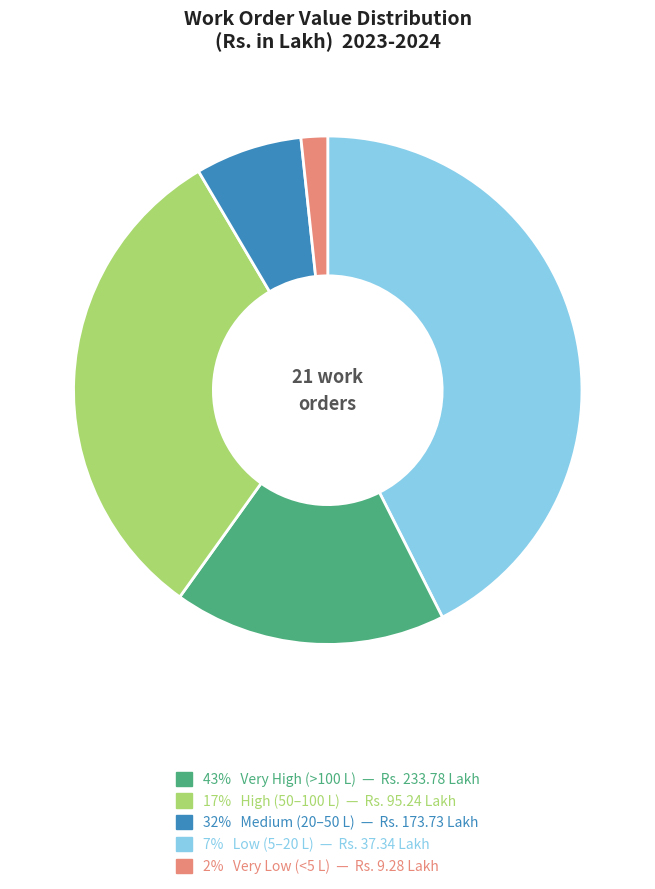

Is there a majority slice in this chart?

No